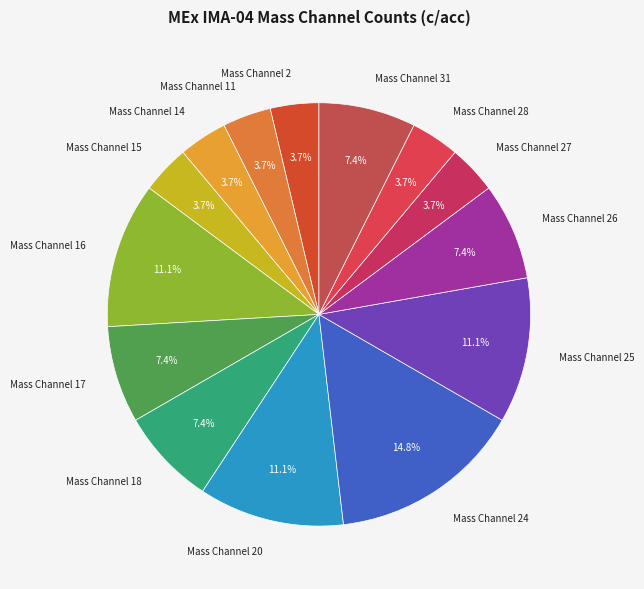

Does Mass Channel 20 represent more than half of the total?

No